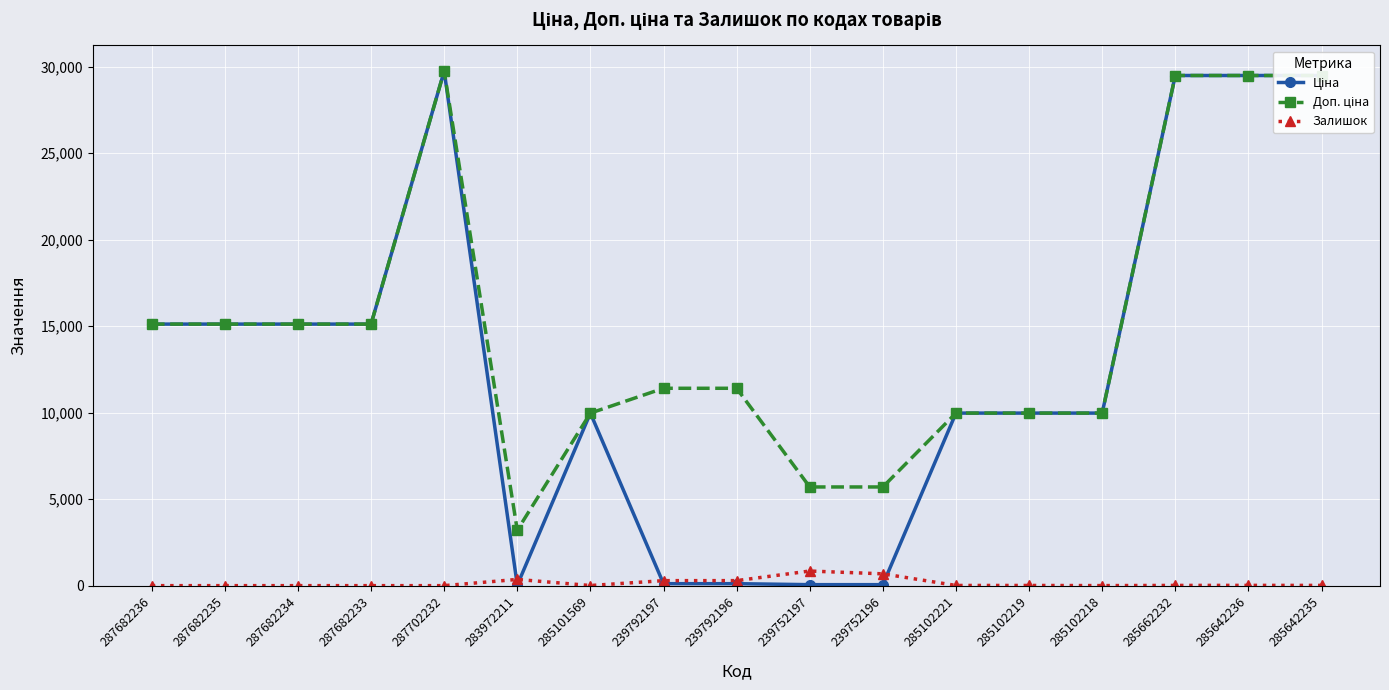

Is it true that Залишок equals 13.0 at 285662232?

True